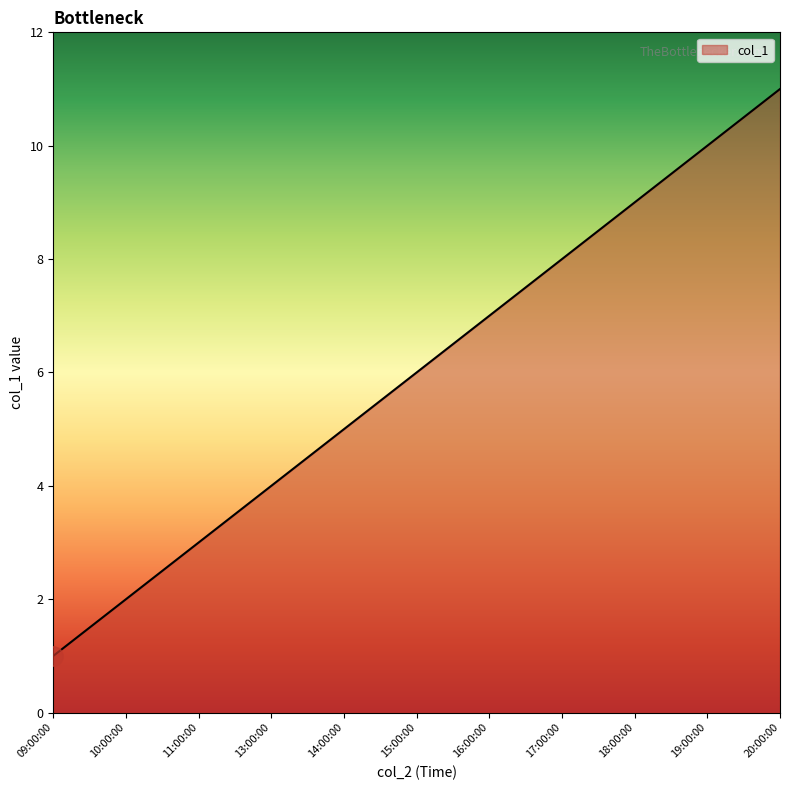

At which category does the chart reach its peak across all series?

20:00:00